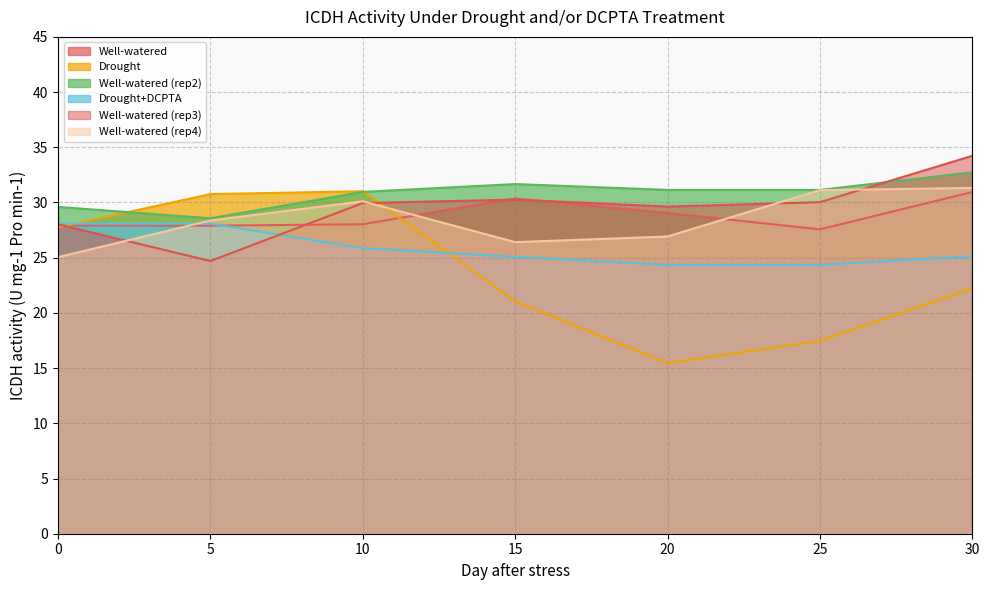

Count the number of categories in the chart.

7